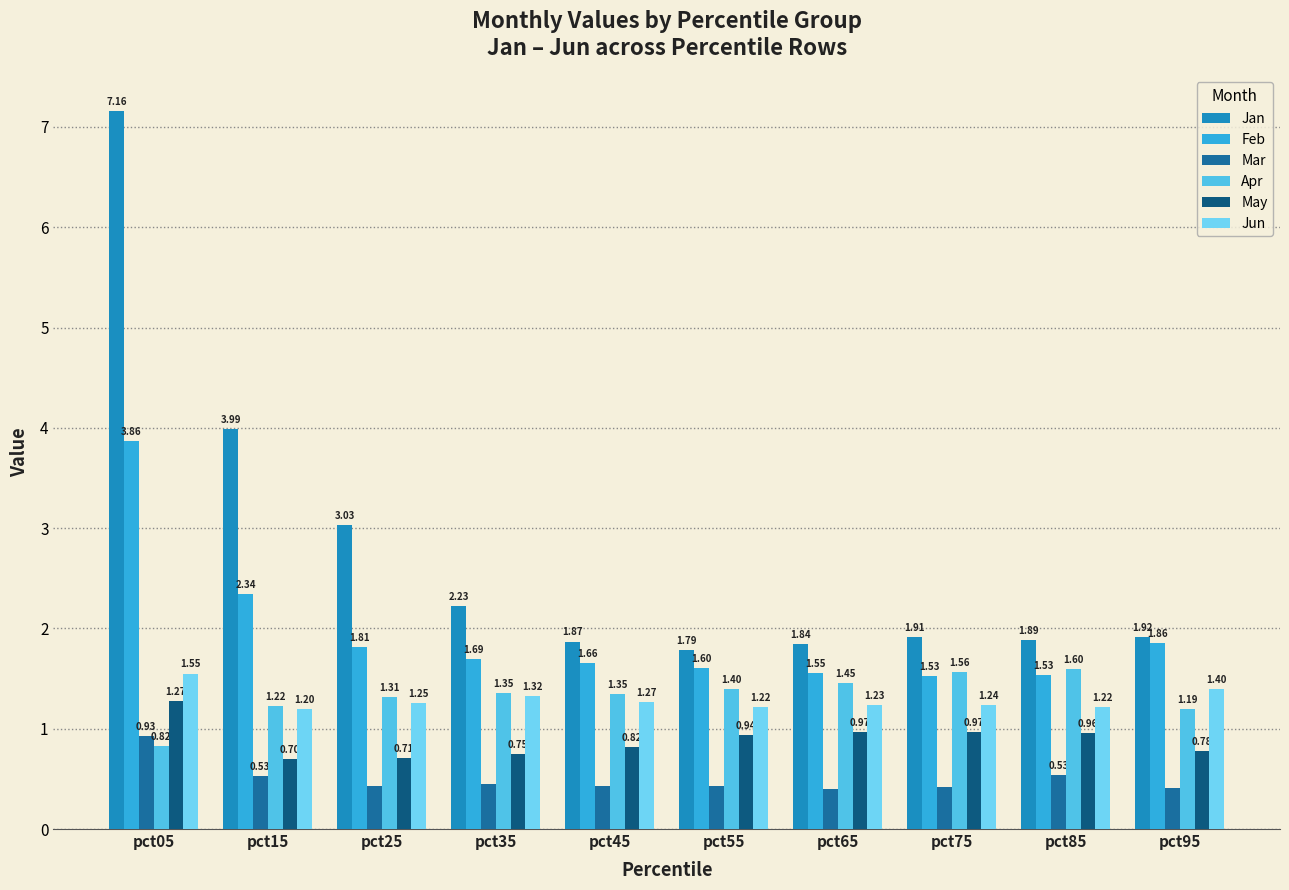

Is the value of Mar at pct05 greater than the value of Jan at pct65?

No